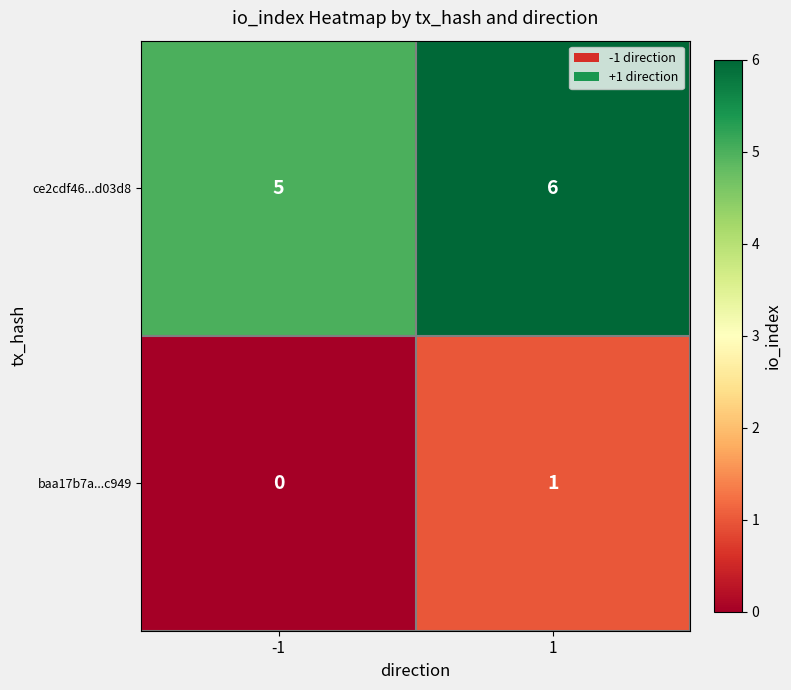

Reading left to right, extract all data points from this chart.

ce2cdf46...d03d8: -1=5	1=6
baa17b7a...c949: -1=0	1=1